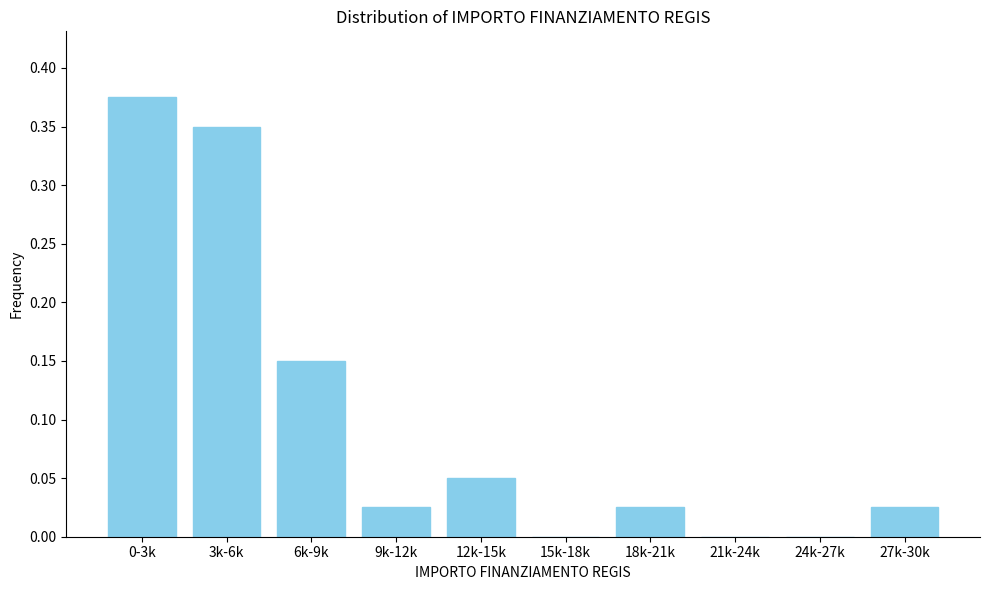

The chart shows a value of 0.1 at 24k-27k. True or false?

False